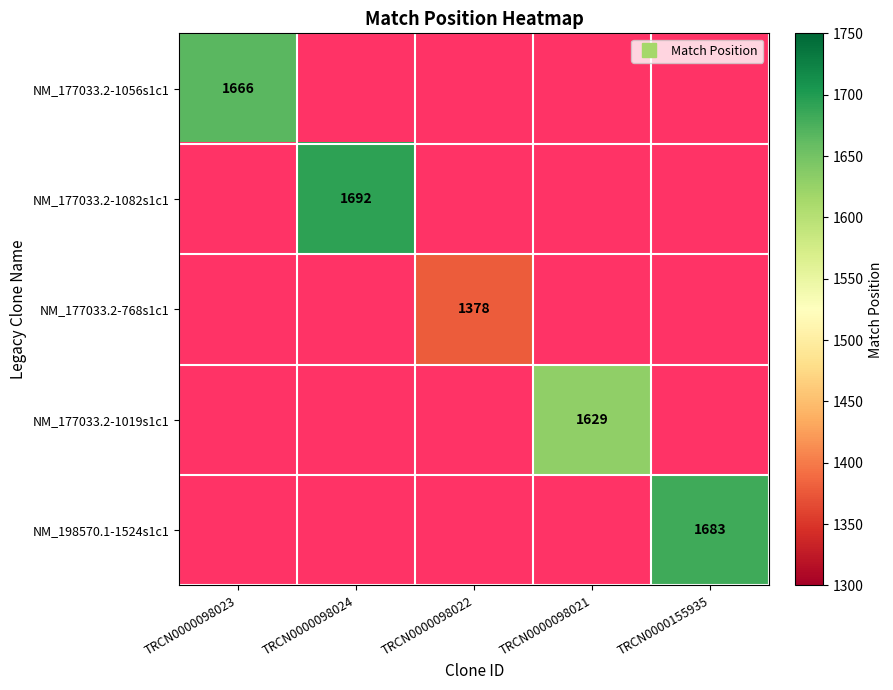

Is it true that NM_177033.2-1019s1c1 equals 2456.0 at TRCN0000098021?

False